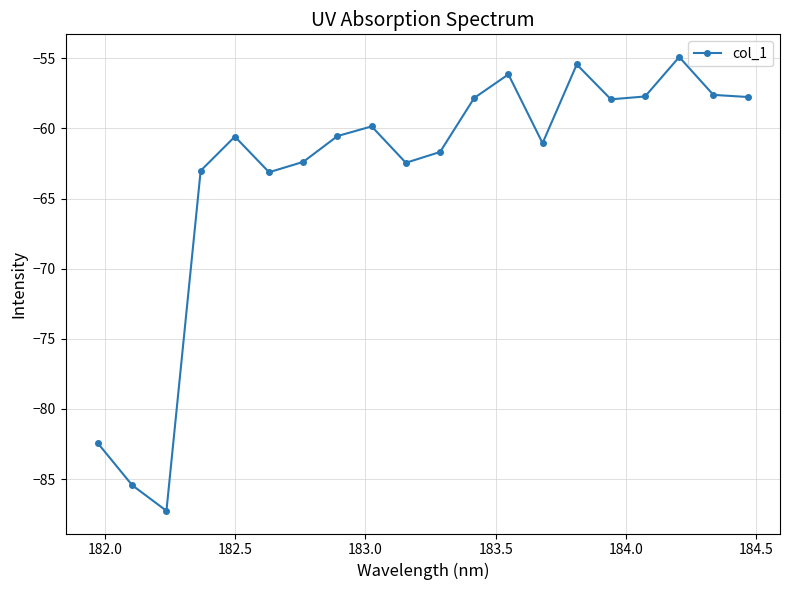

What is the difference between the maximum and minimum values?

32.4